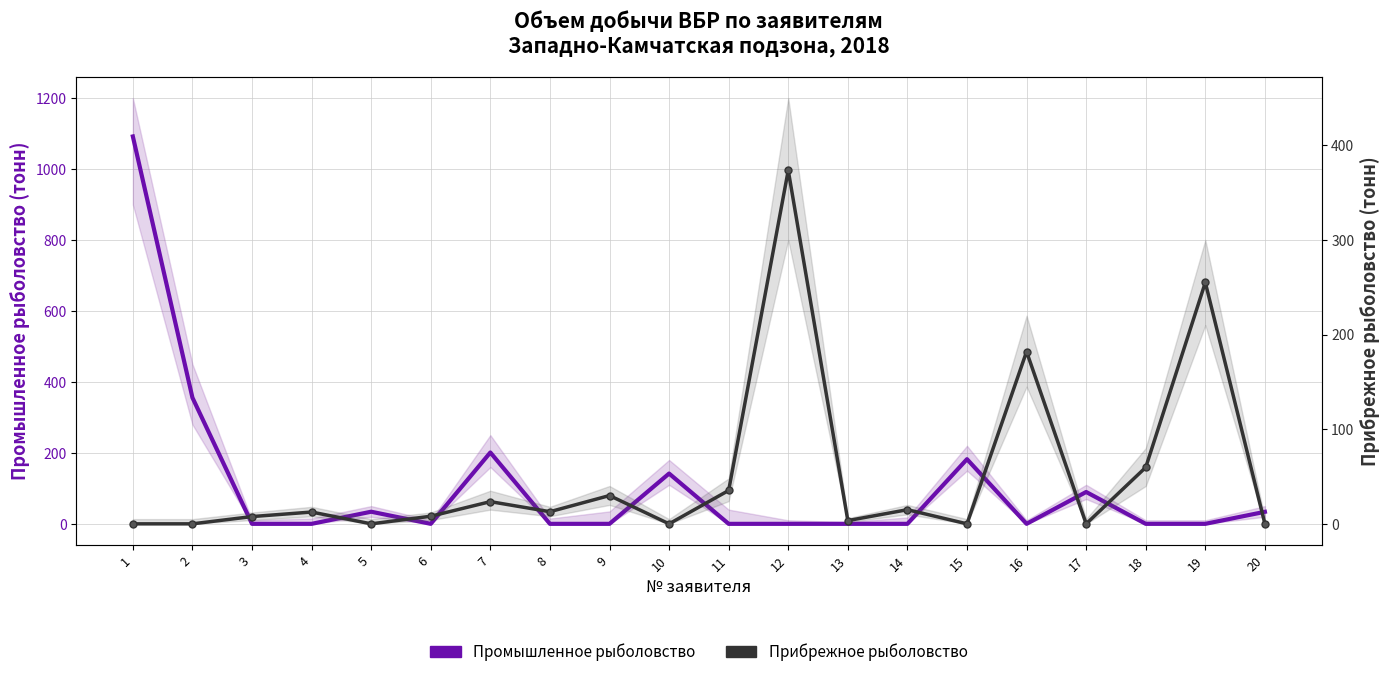

At how many categories does at least one series exceed 89?

9